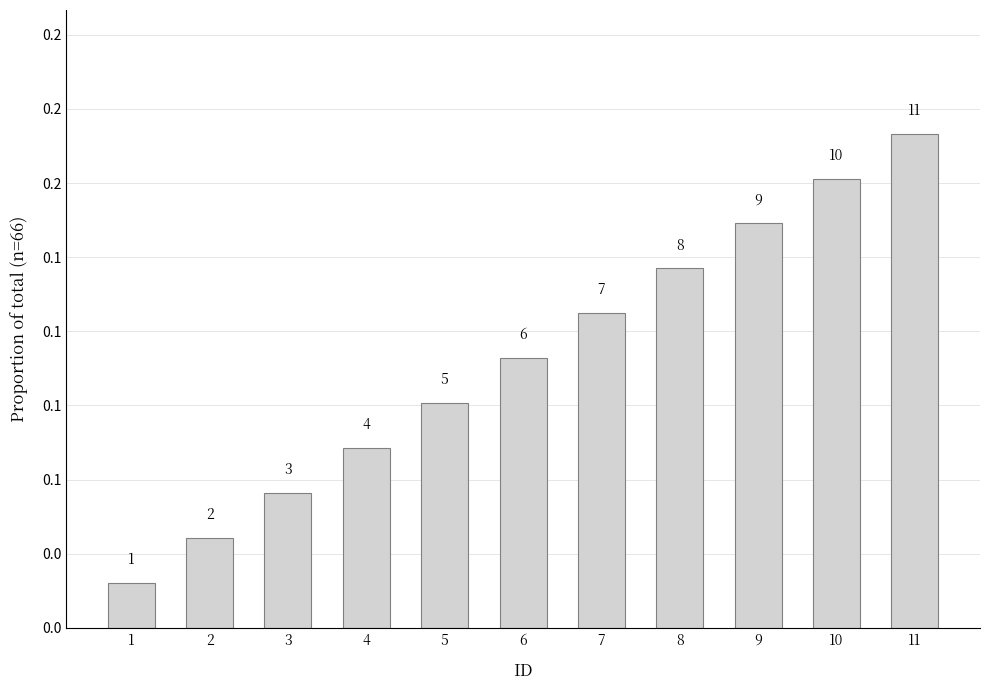

Does the chart contain stacked bars?

No